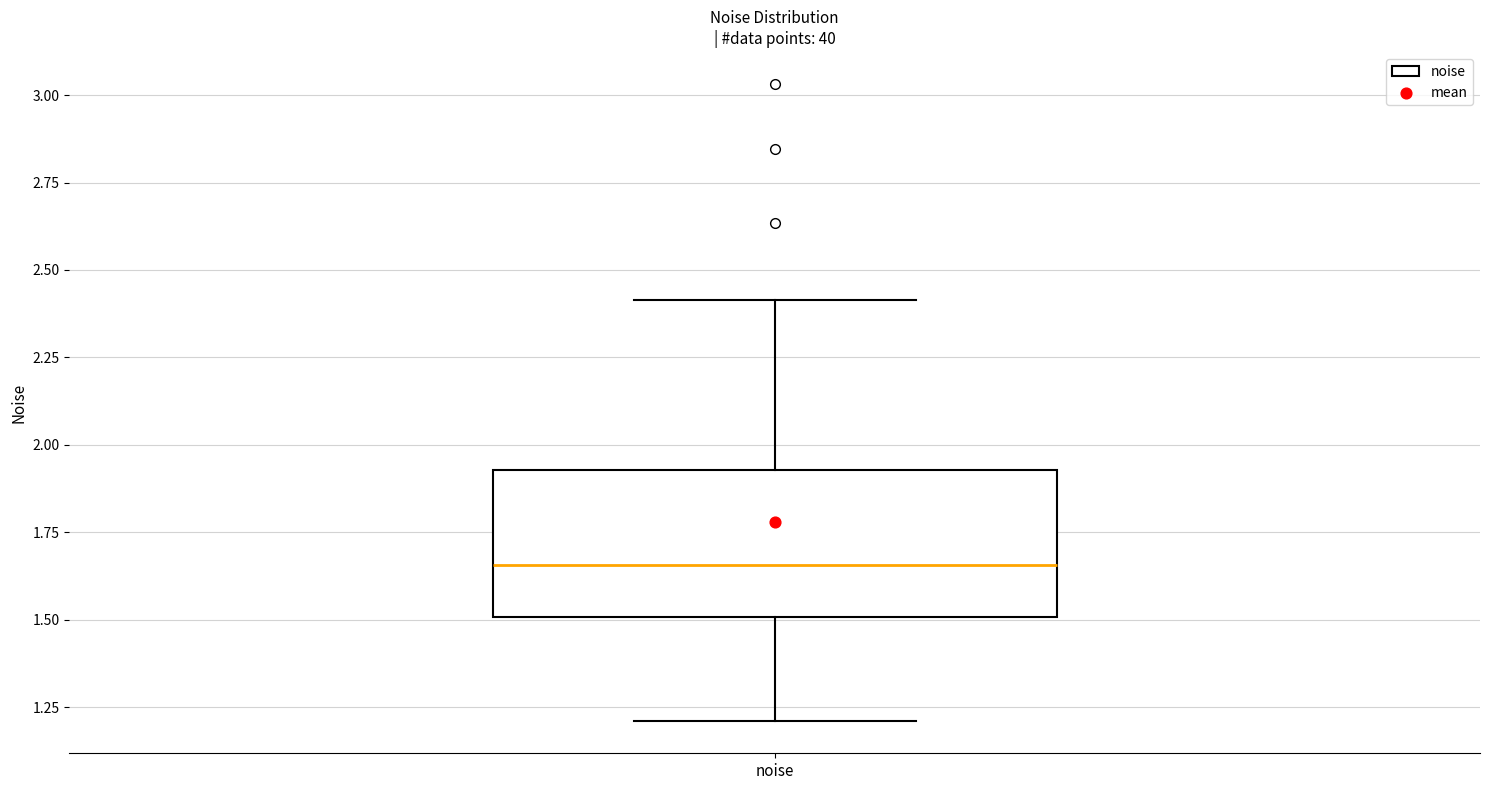

Transcribe this box plot: give where the median line is, the range the box spans, and where the two whiskers end, as read against the y-axis. The values are not printed on the chart, so give them approximately, as read against the axis.

median 1.65, box 1.50 to 1.95, whiskers 1.20 to 2.40